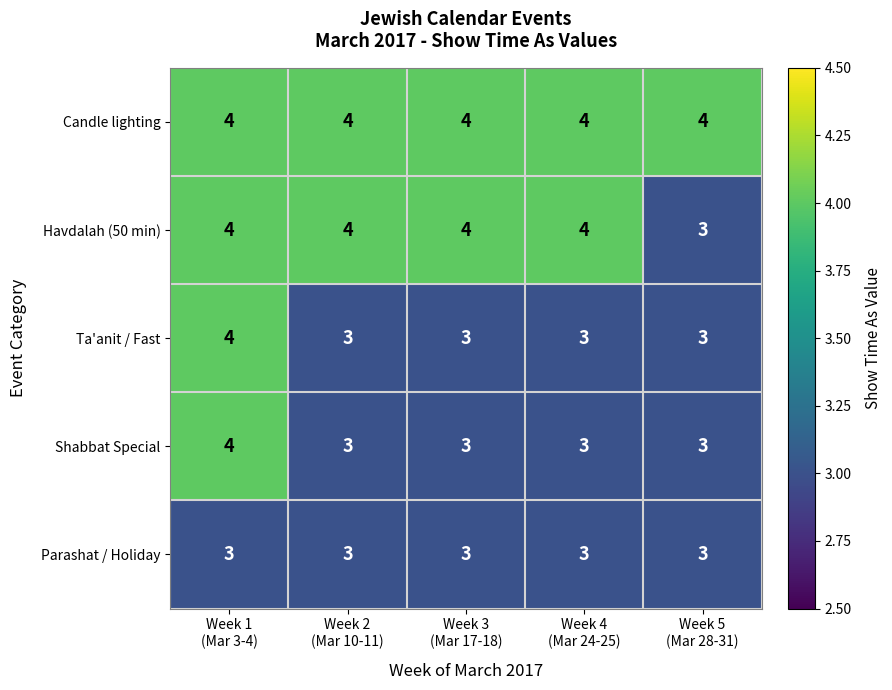

What is the minimum value for Parashat / Holiday?

3